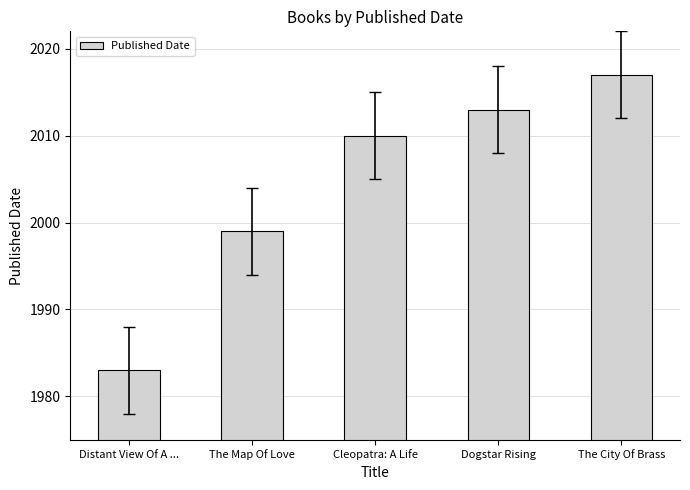

What is the sum of the values at Distant View Of A ... and The Map Of Love?

3982